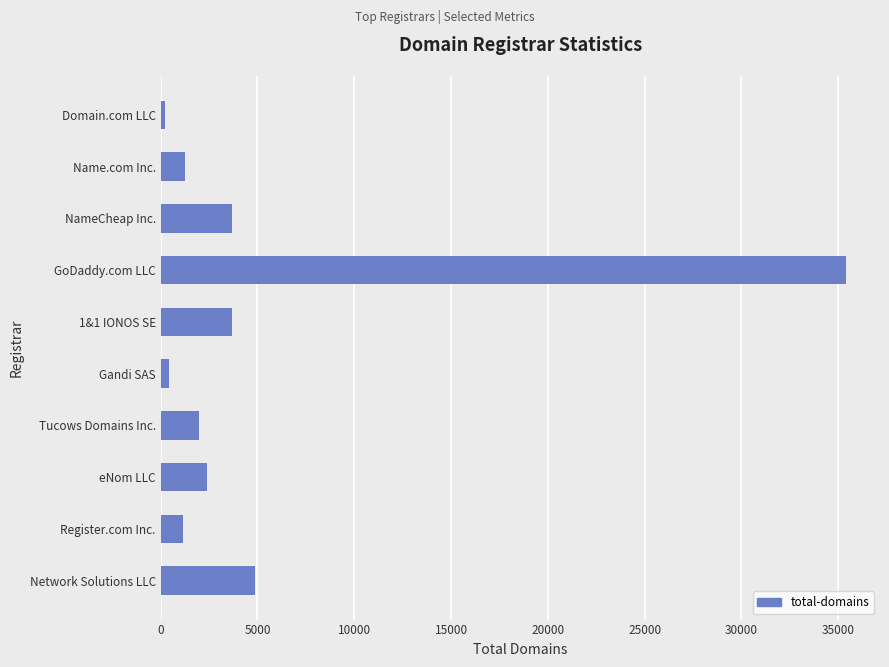

How many categories are shown in the chart?

10